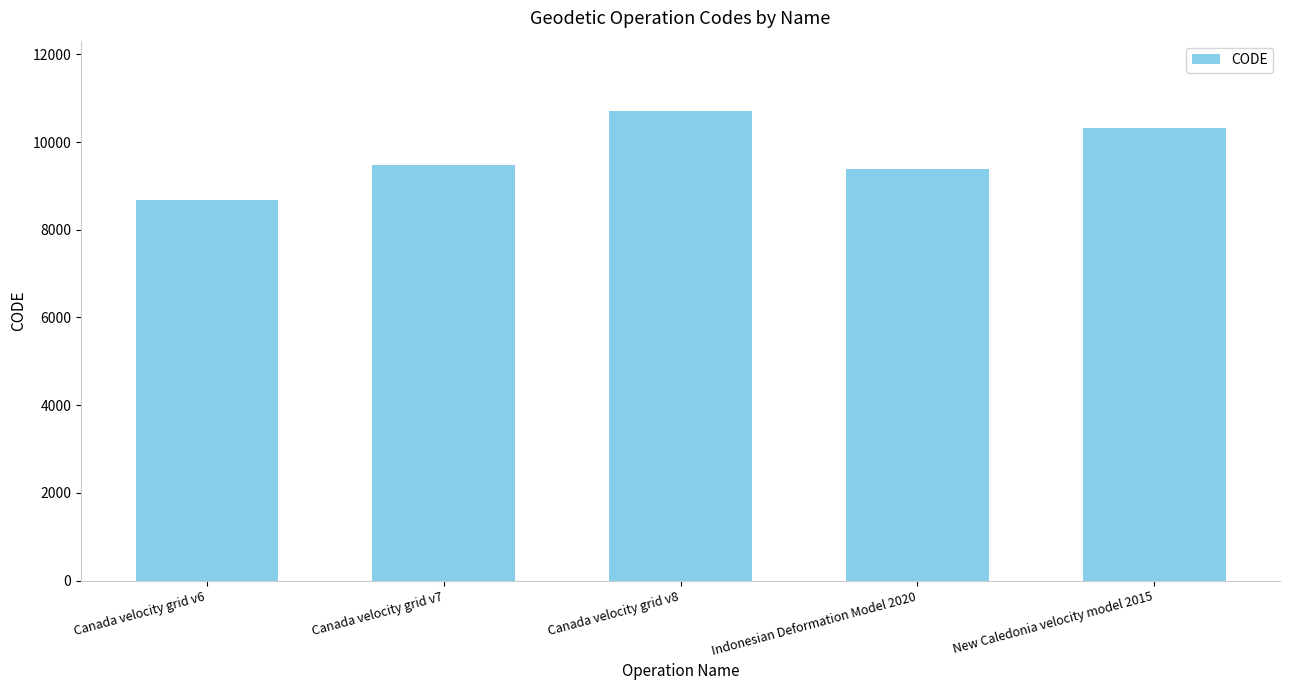

Reading left to right, transcribe all the data shown in this chart.

8676	9483	10707	9375	10323